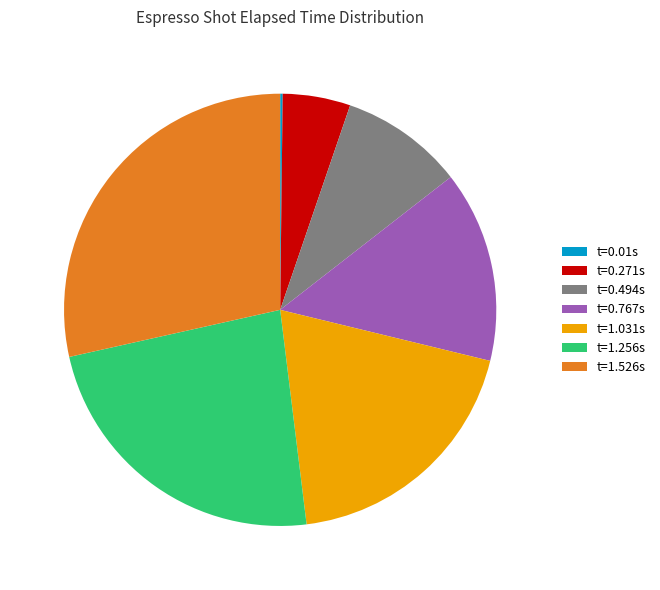

The t=0.271s slice represents 13% of the pie. True or false?

False